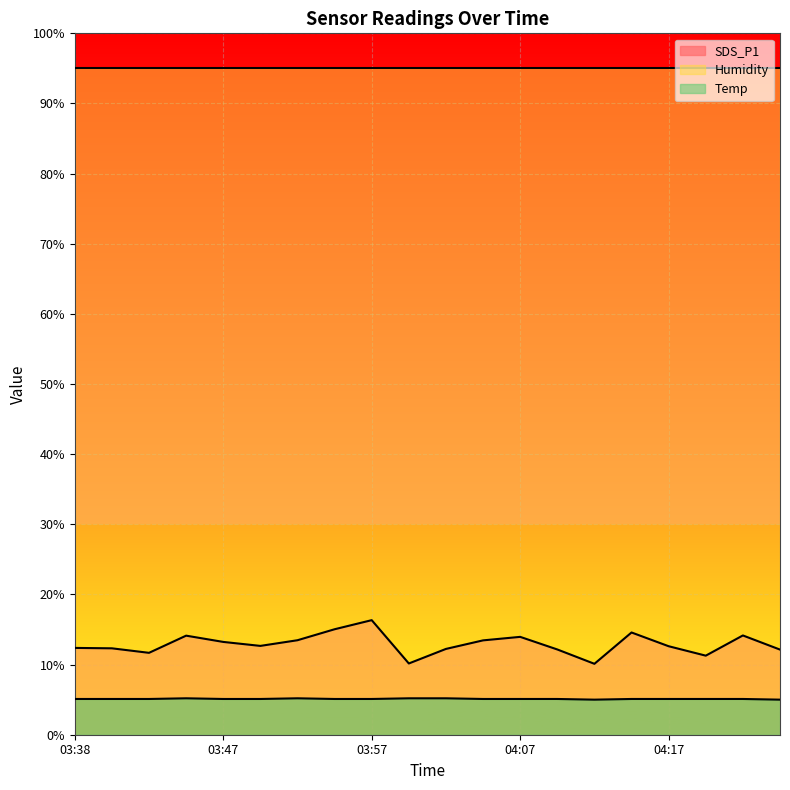

Where is the first local maximum for Temp?

03:45